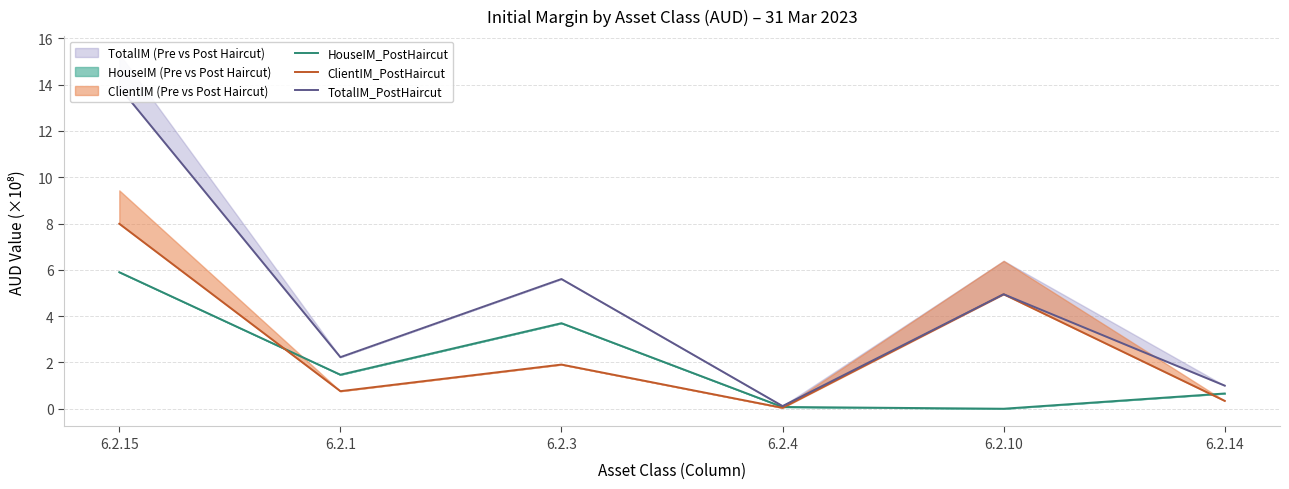

True or false: HouseIM_PostHaircut has more than 0 points higher than both neighbors.

True